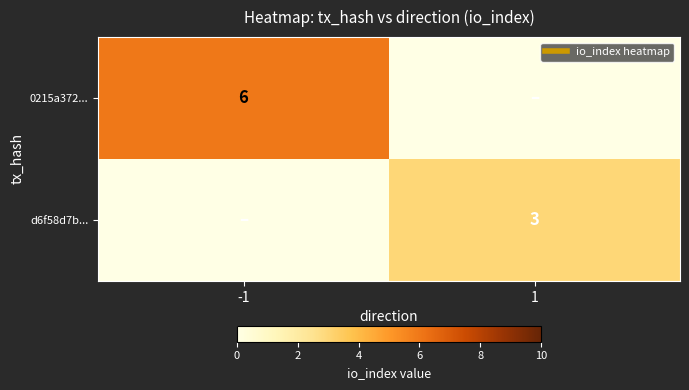

Is it true that 0215a372... equals 6 at -1?

True